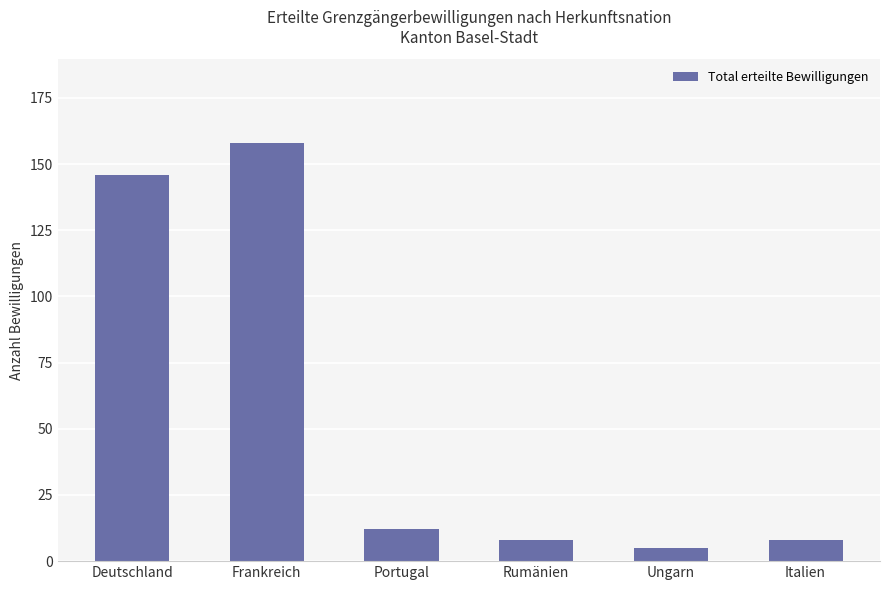

What is the greatest value displayed?

158